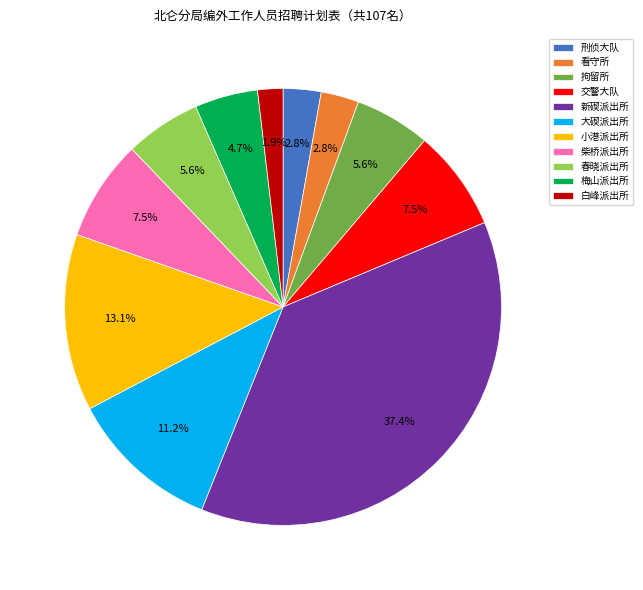

The 大碶派出所 slice represents 11% of the pie. True or false?

True